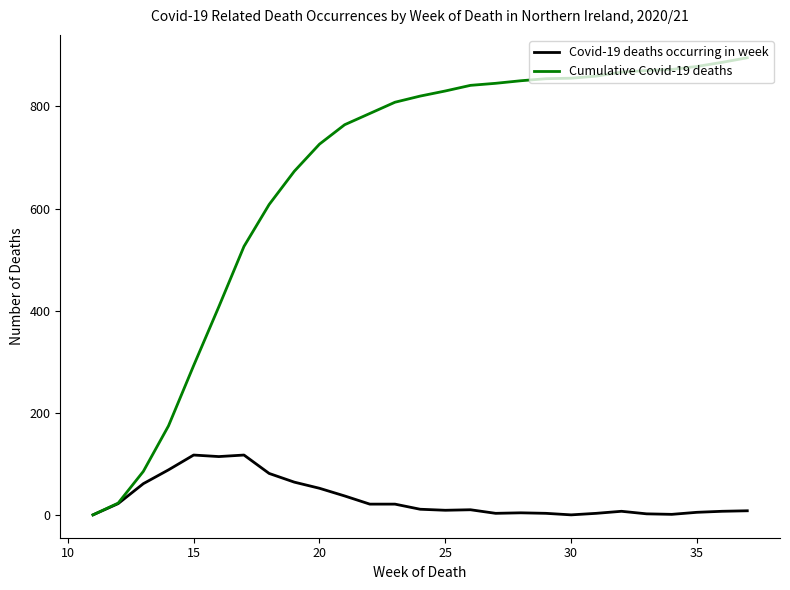

List the series in order of their peak value, lowest first.

Covid-19 deaths occurring in week, Cumulative Covid-19 deaths